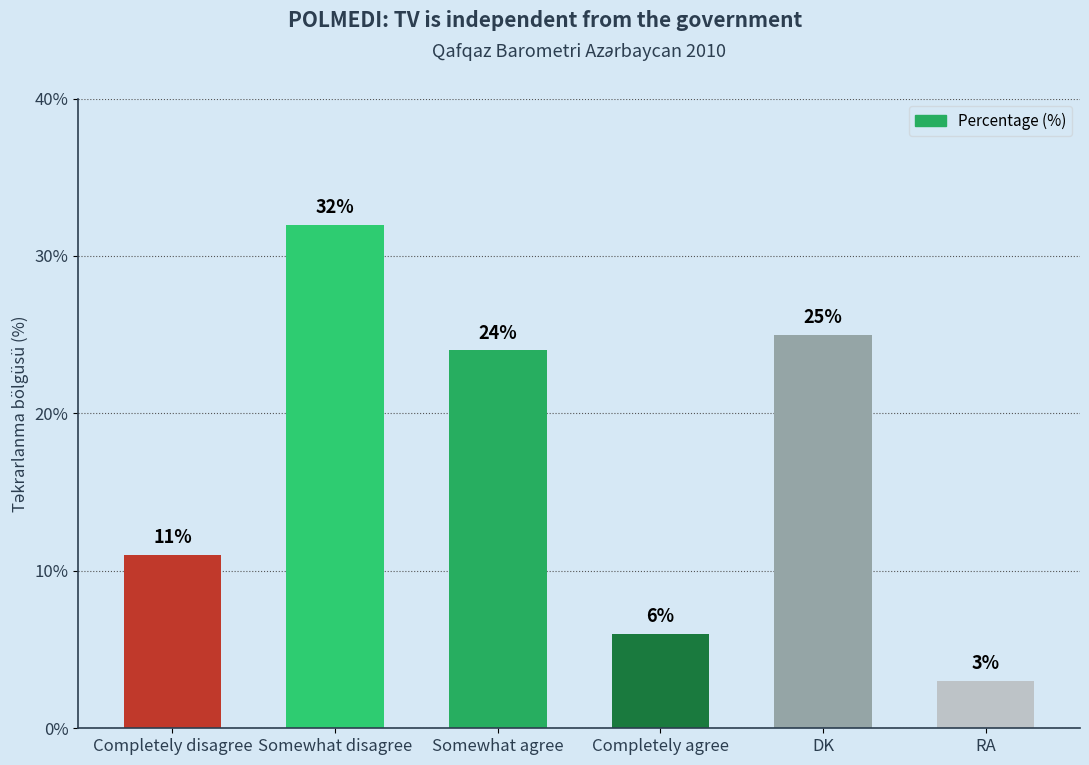

What is the approximate value at Completely agree?

6